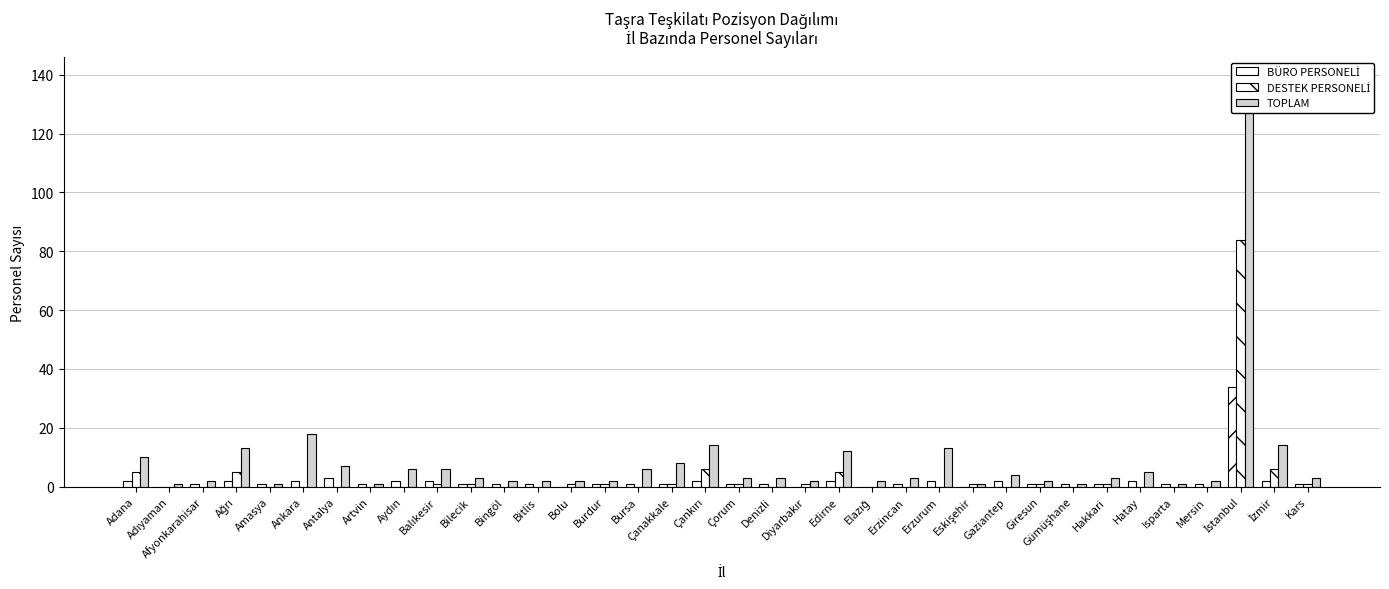

What are all the series names shown in the legend?

BÜRO PERSONELİ, DESTEK PERSONELİ, TOPLAM